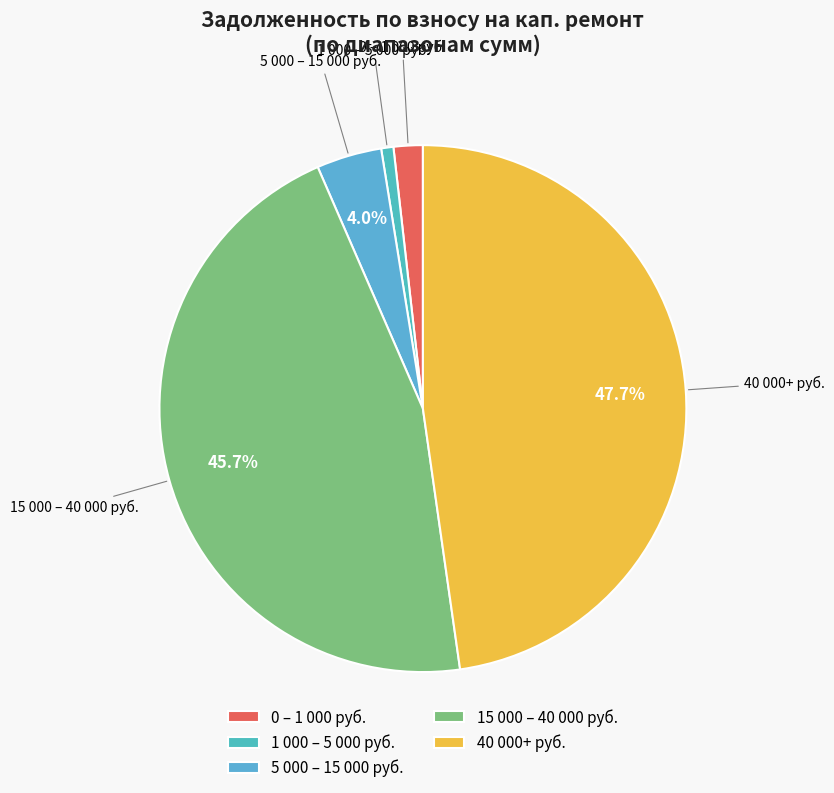

To the nearest percent, what is the average slice percentage?

20%